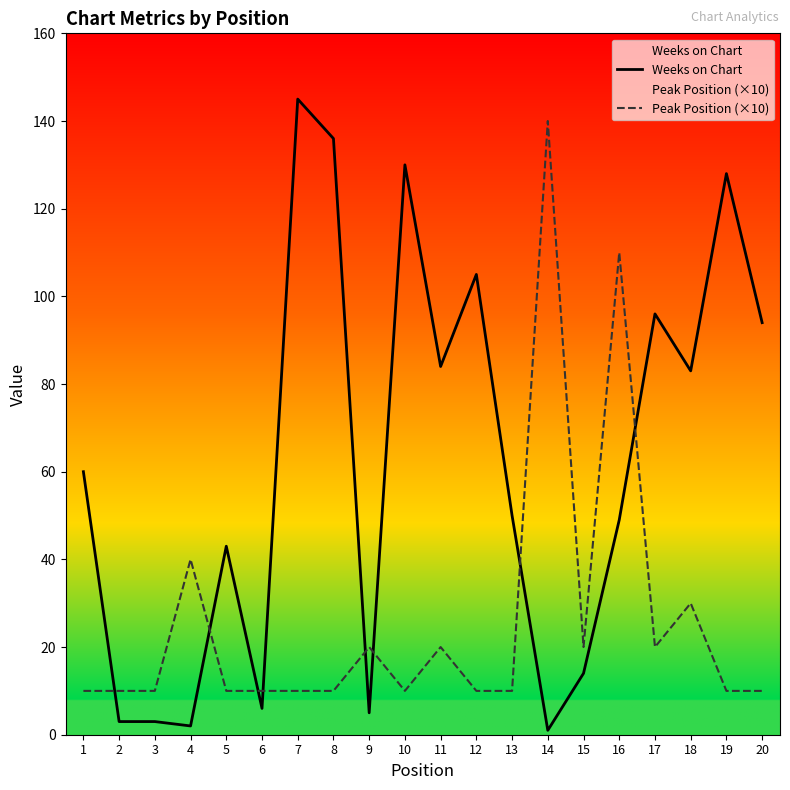

At how many categories does at least one series exceed 66?

11